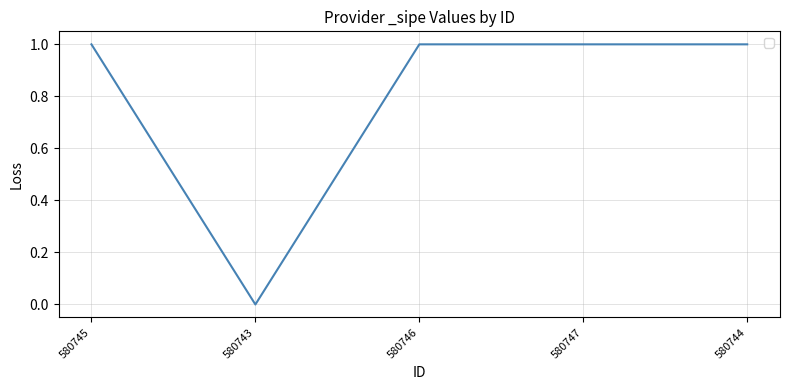

Reading left to right, extract all data points from this chart.

580745=1	580743=0	580746=1	580747=1	580744=1